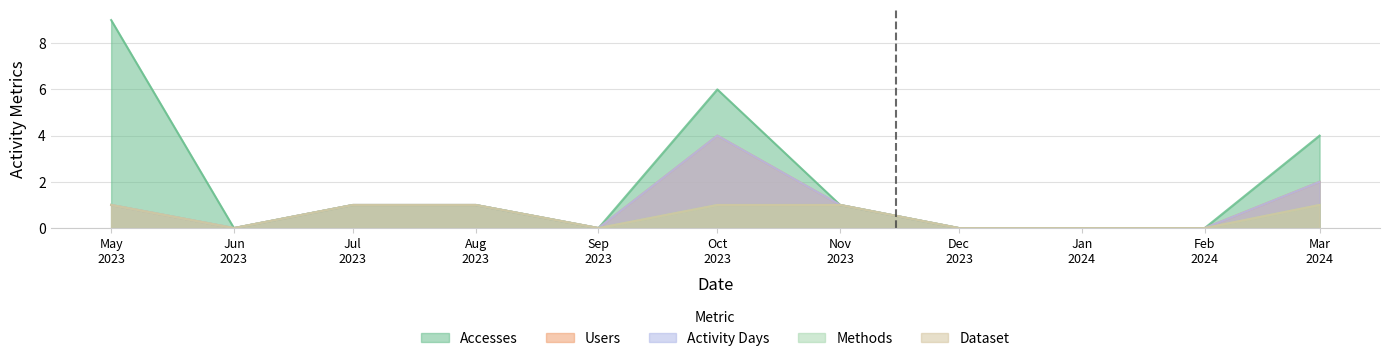

What is the difference between the second highest and second lowest values in the Methods series?

1